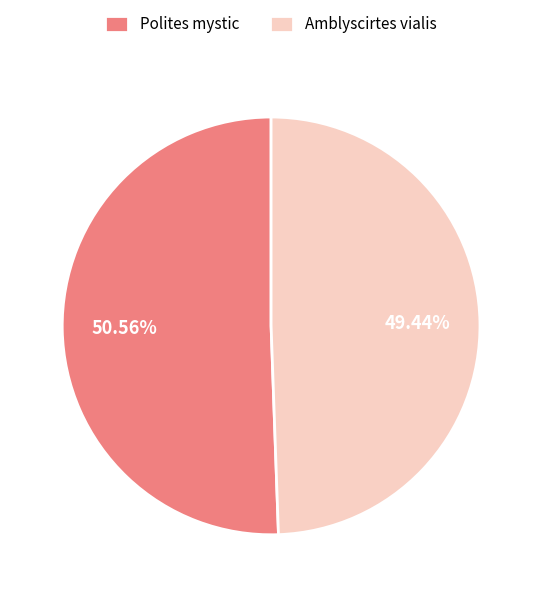

Count the number of slices in the pie.

2